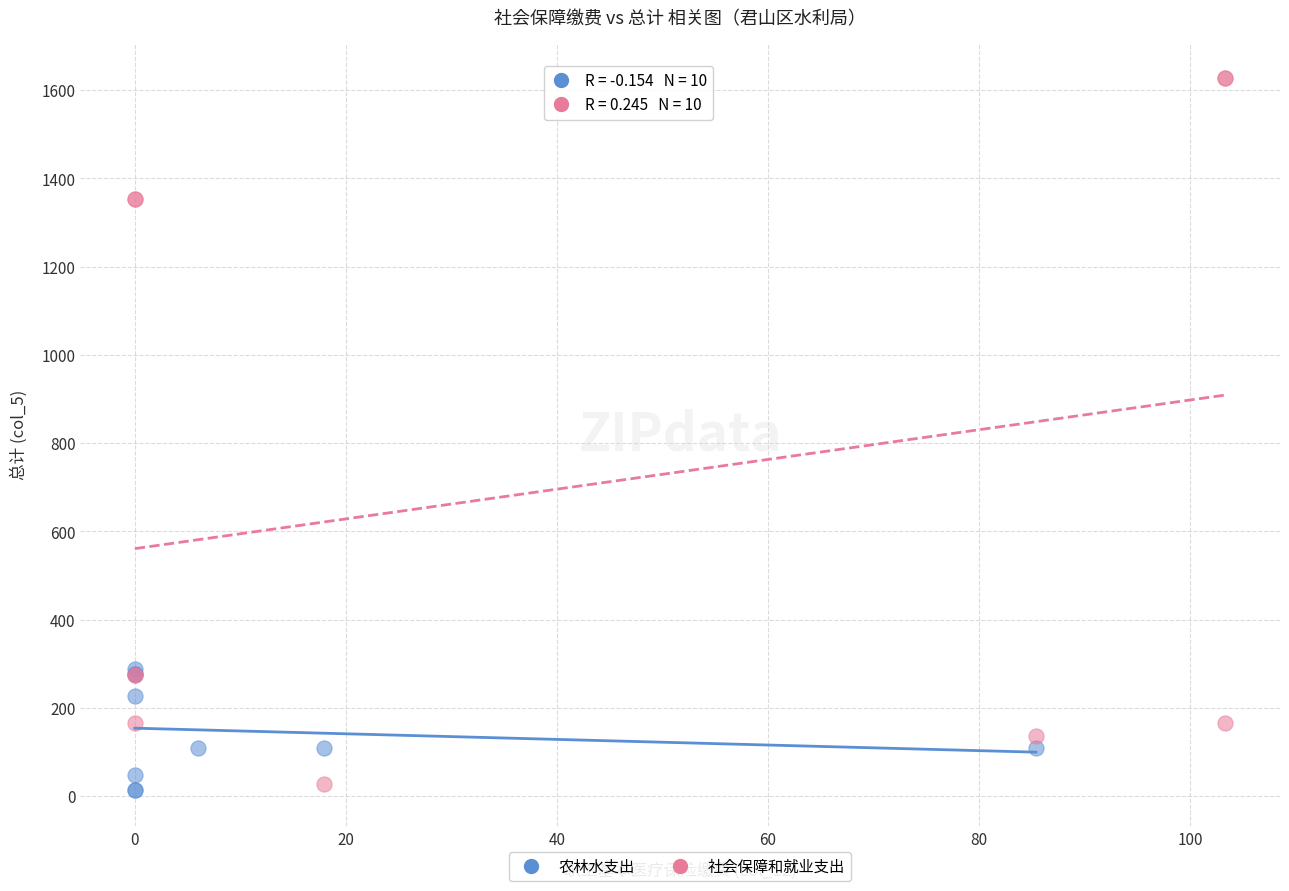

What are all the series names shown in the legend?

农林水支出, 社会保障和就业支出